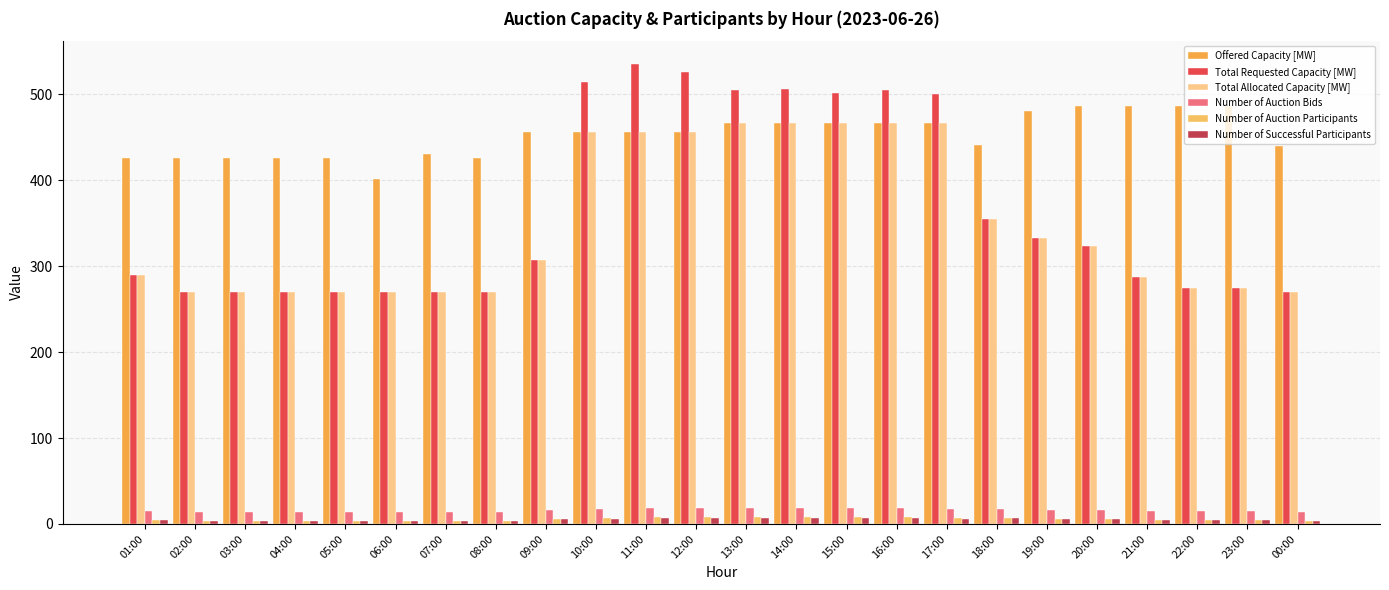

The value of Number of Auction Bids at 14:00 is 4. True or false?

False